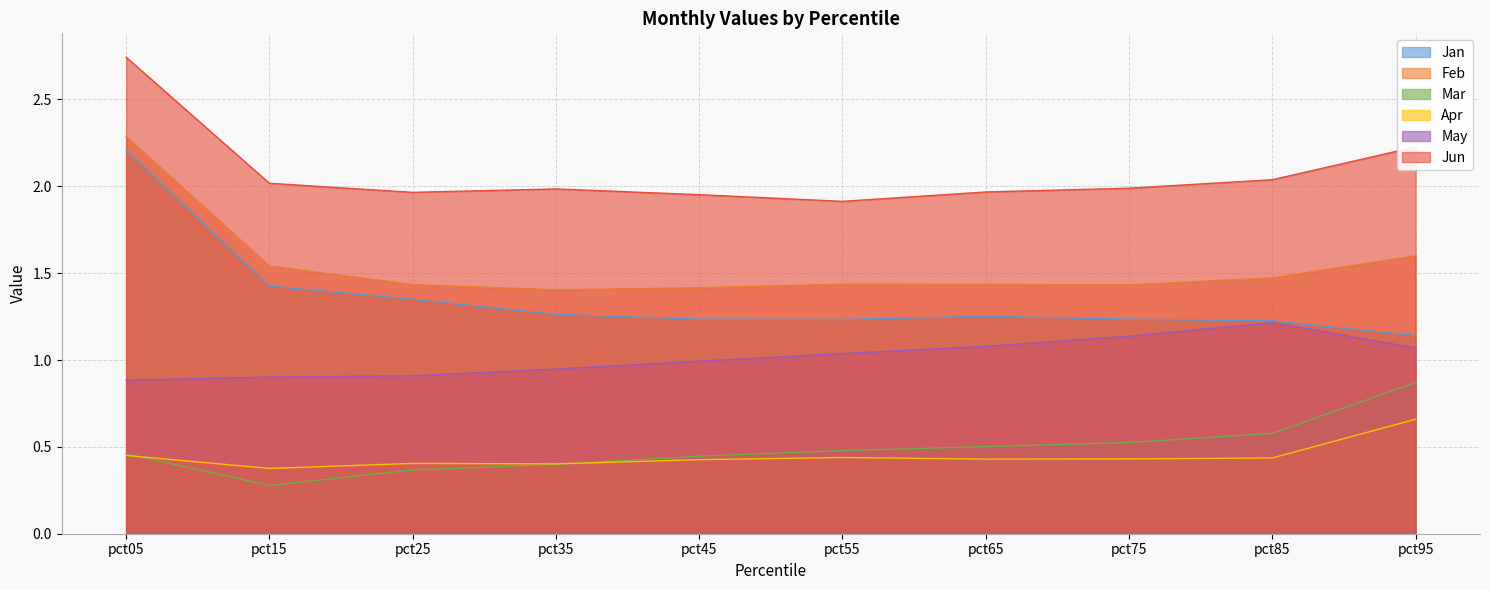

Count the number of data series in this chart.

6